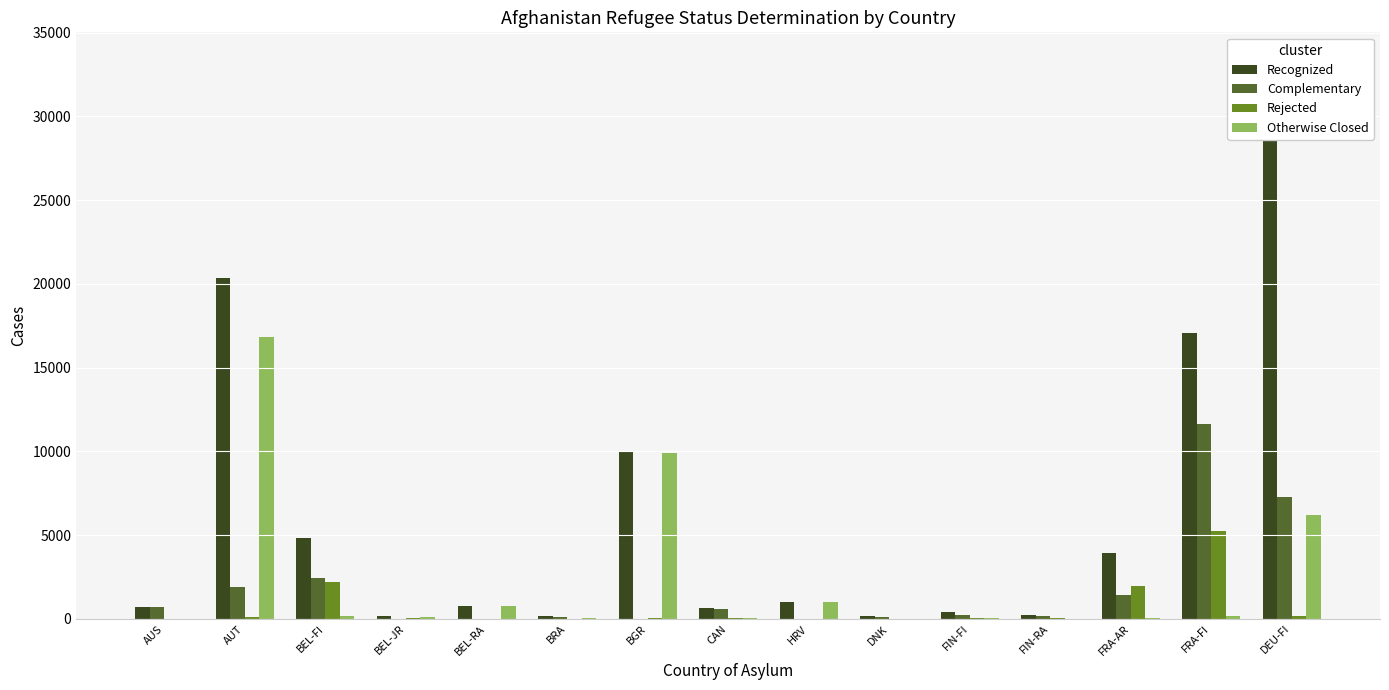

What are all the series names shown in the legend?

Recognized, Complementary, Rejected, Otherwise Closed